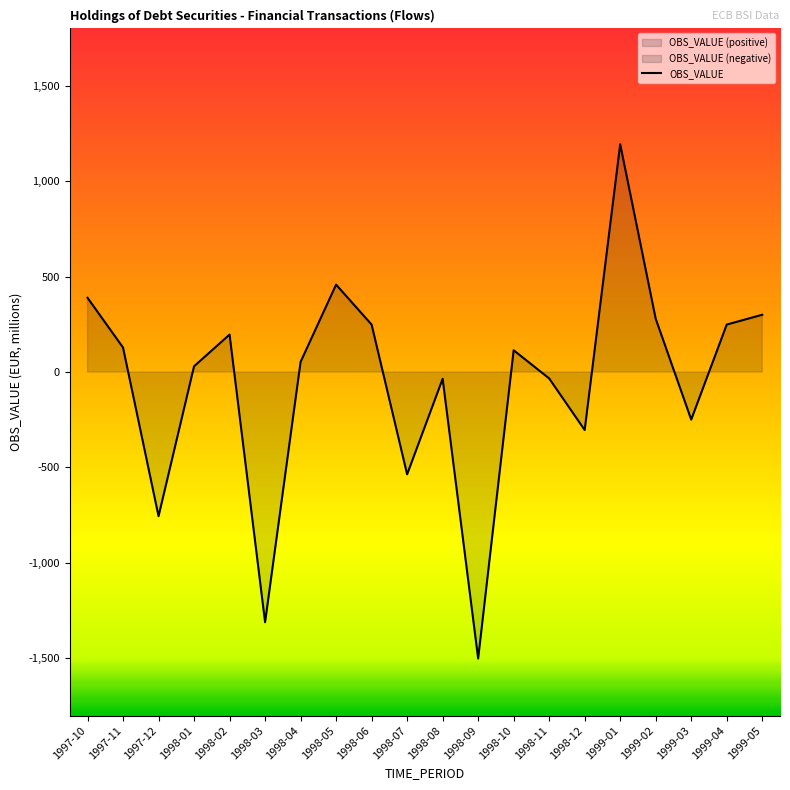

What is the value of the 1st point from the left?

389.0